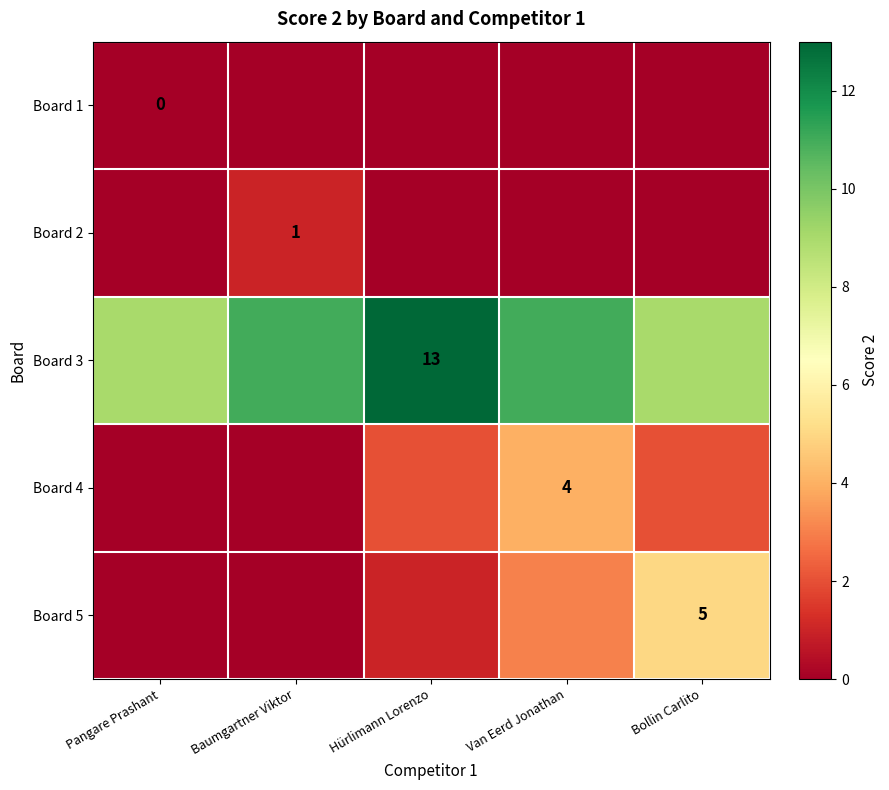

Where is Board 4 nearest to the value 2?

Hürlimann Lorenzo